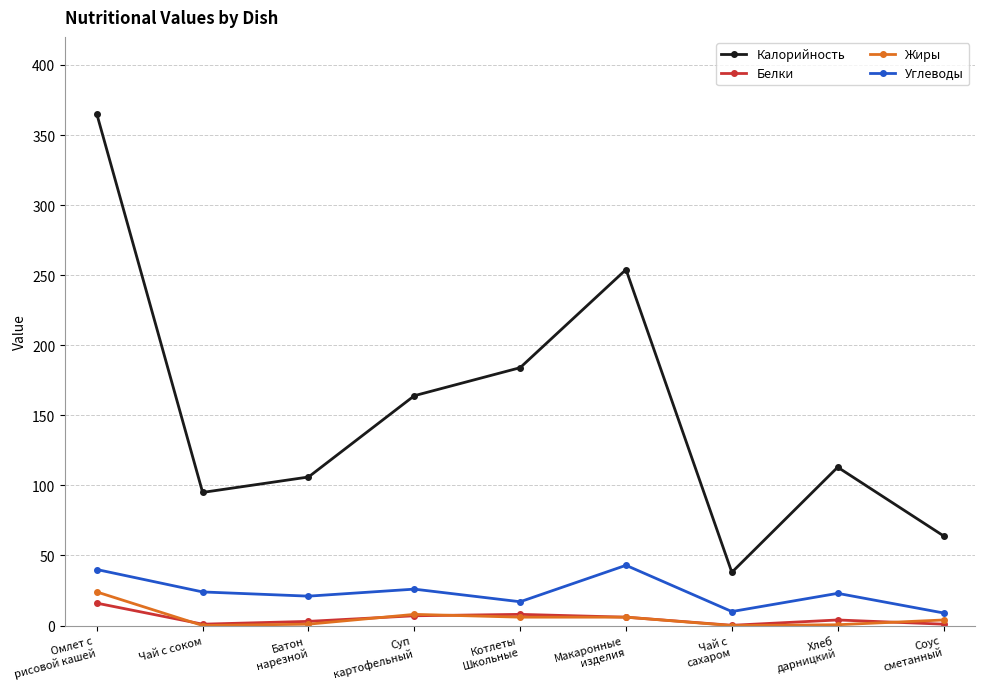

True or false: Калорийность and Белки cross at least once.

False